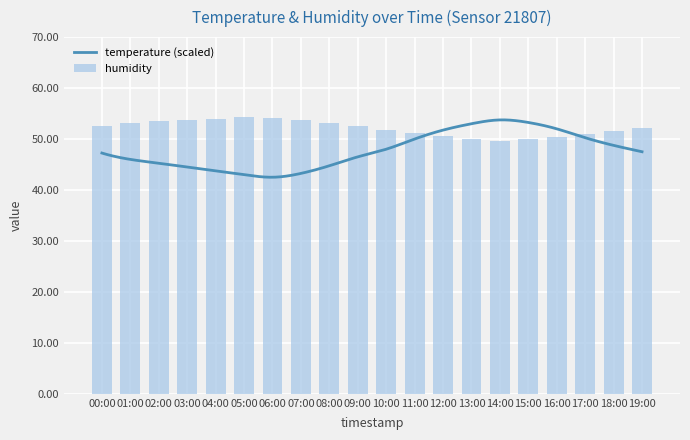

Approximately how many times larger is the value at 02:00 compared to 11:00?

1.0